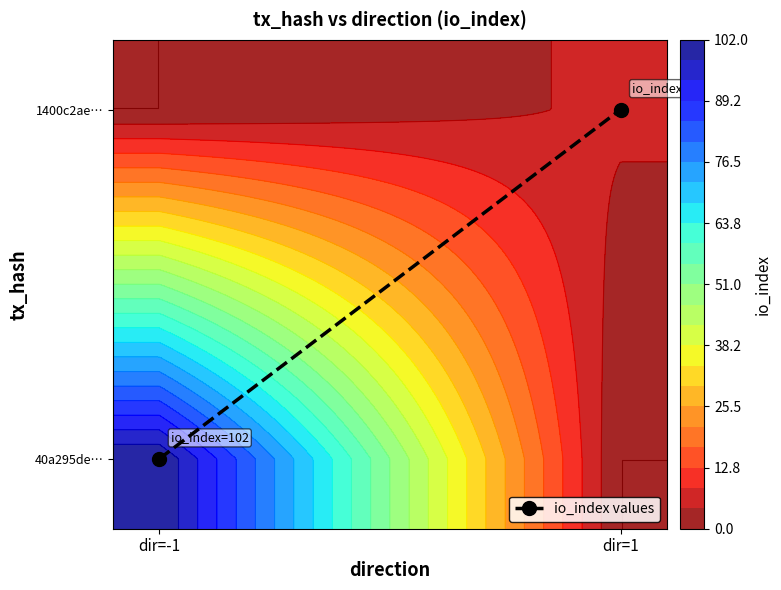

List the labels in order of value, largest first.

dir=1, dir=-1